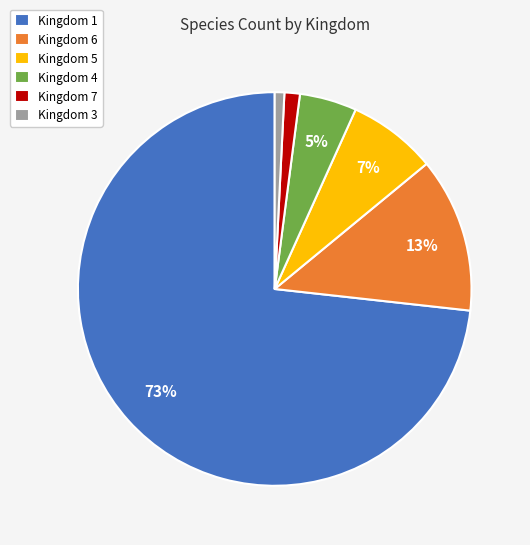

How many slices are in this pie chart?

6